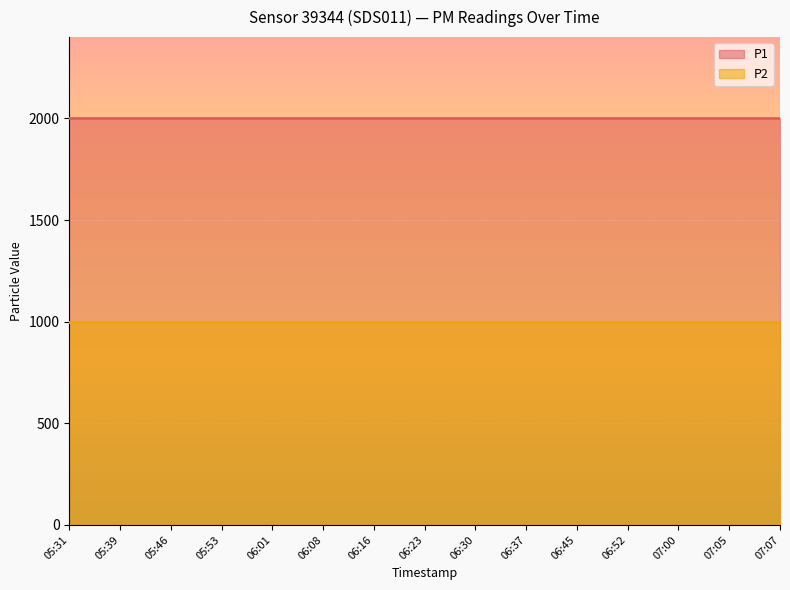

Where is P2 nearest to the value 999?

05:31